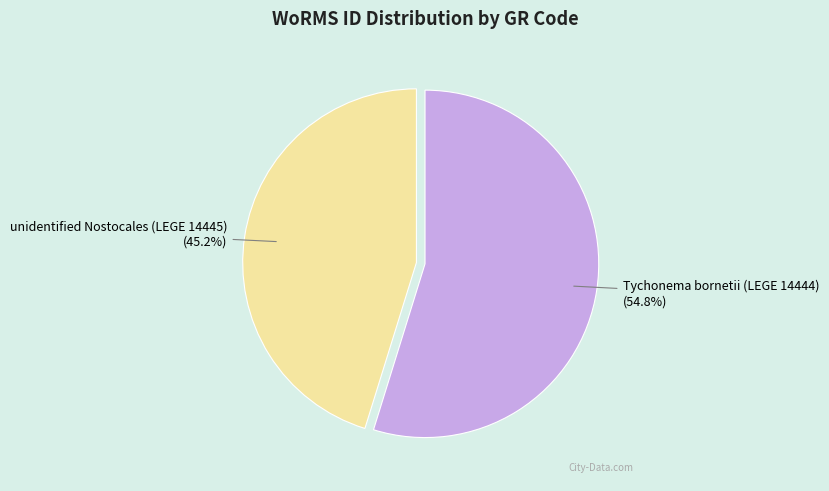

To the nearest percent, what is the difference between the Tychonema bornetii (LEGE 14444) and unidentified Nostocales (LEGE 14445) slice percentages?

10%